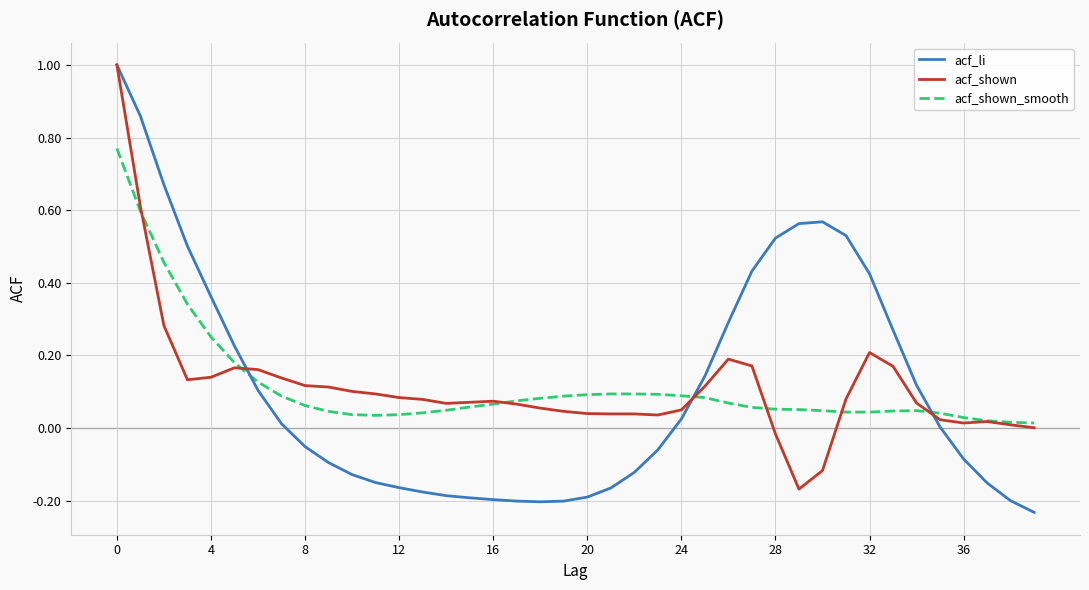

What is the greatest value displayed?

1.0